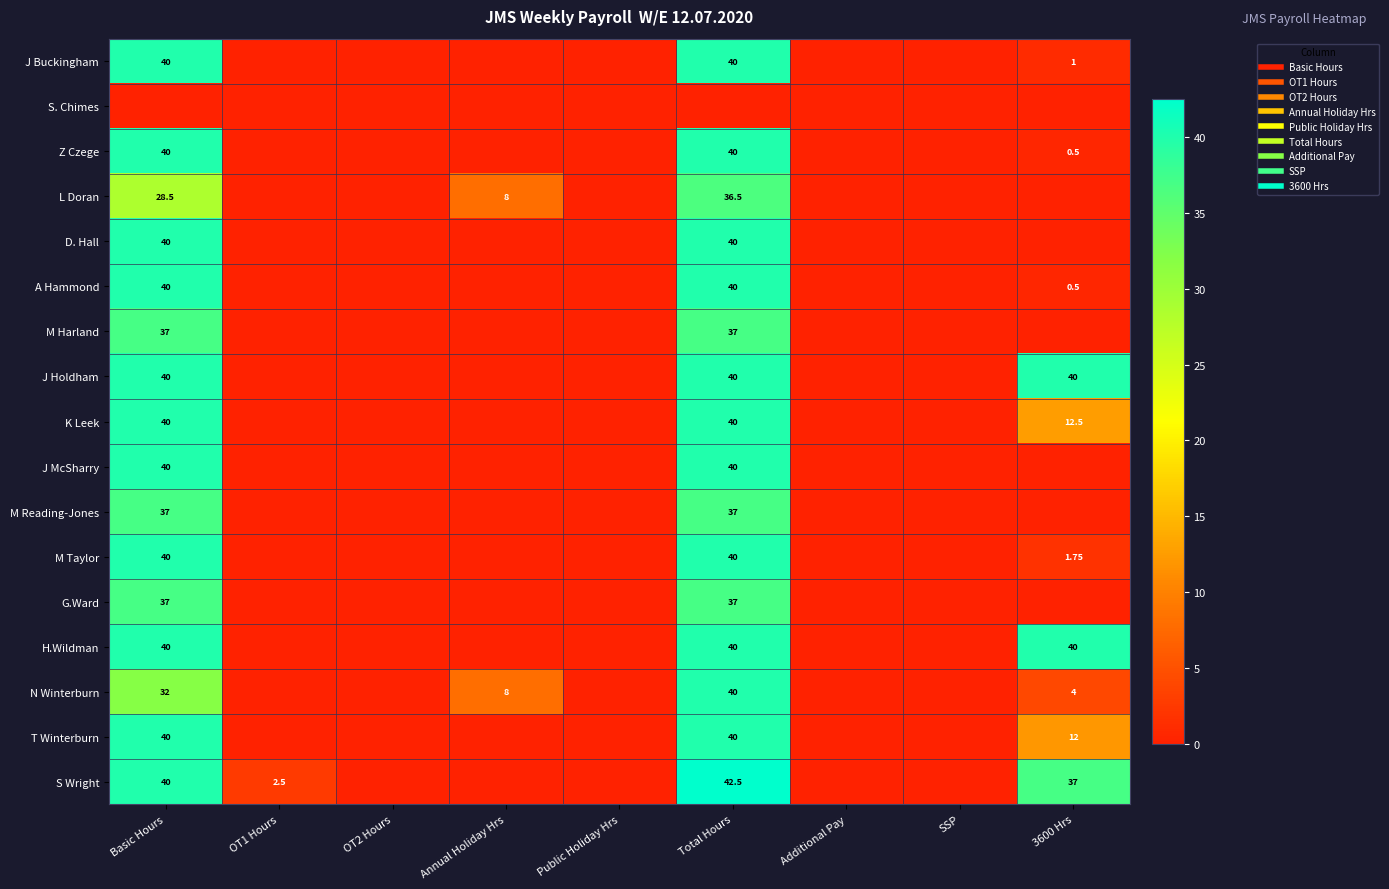

What is the difference between the maximum and minimum values in the M Taylor series?

40.0